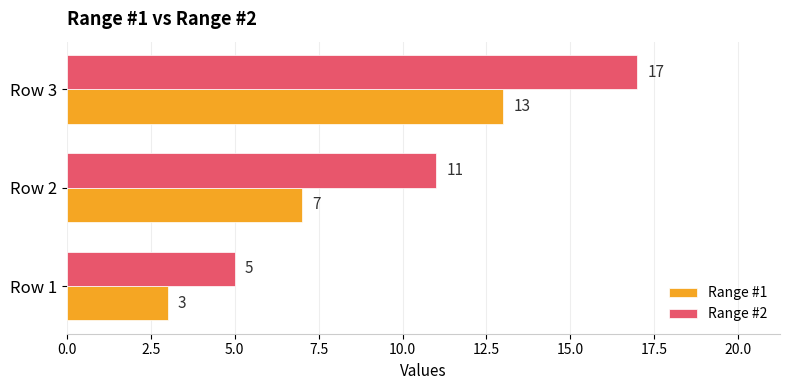

Count the Range #2 values in the range 5 to 17.

3